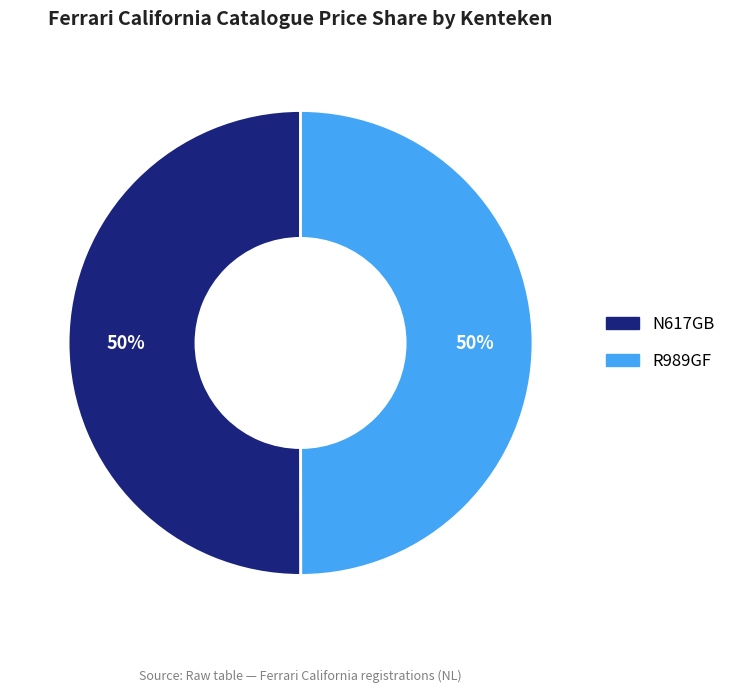

Approximately how many times larger is the value at R989GF compared to N617GB?

1.0